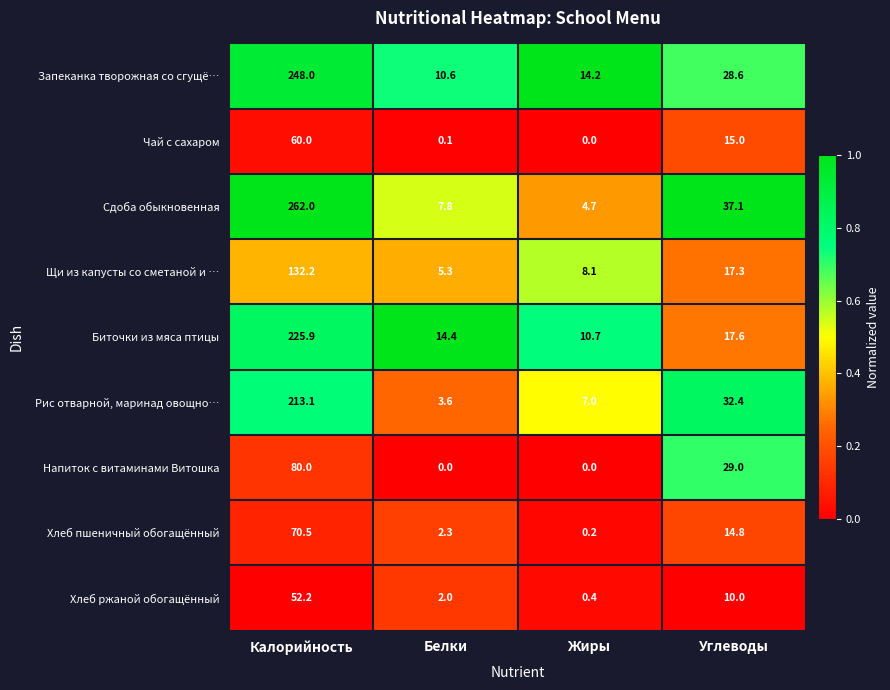

Is it true that Запеканка творожная со сгущё… equals 28.6 at Углеводы?

True